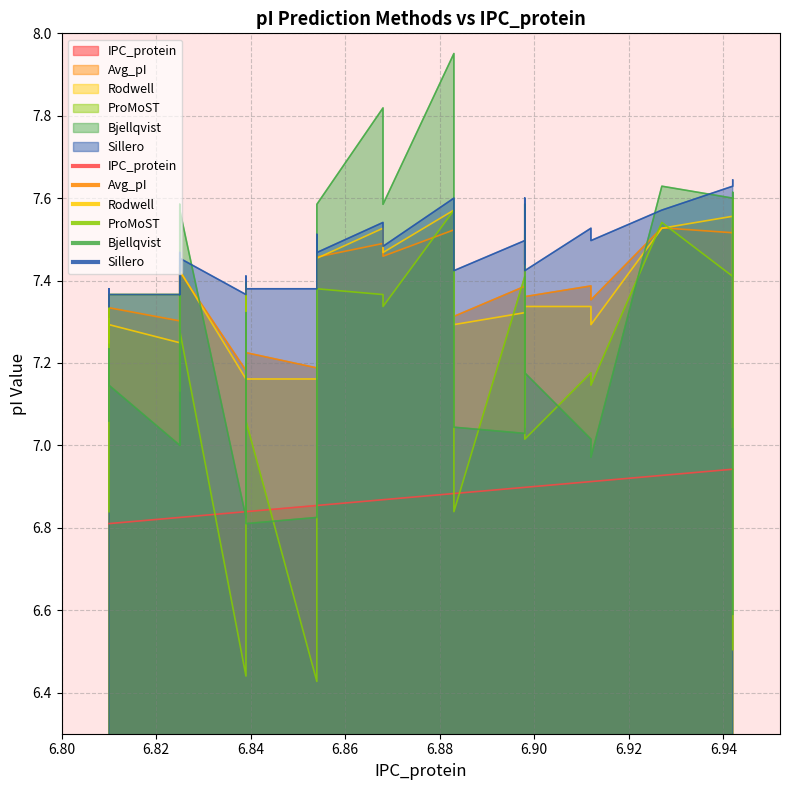

How many data points does each series have?

39